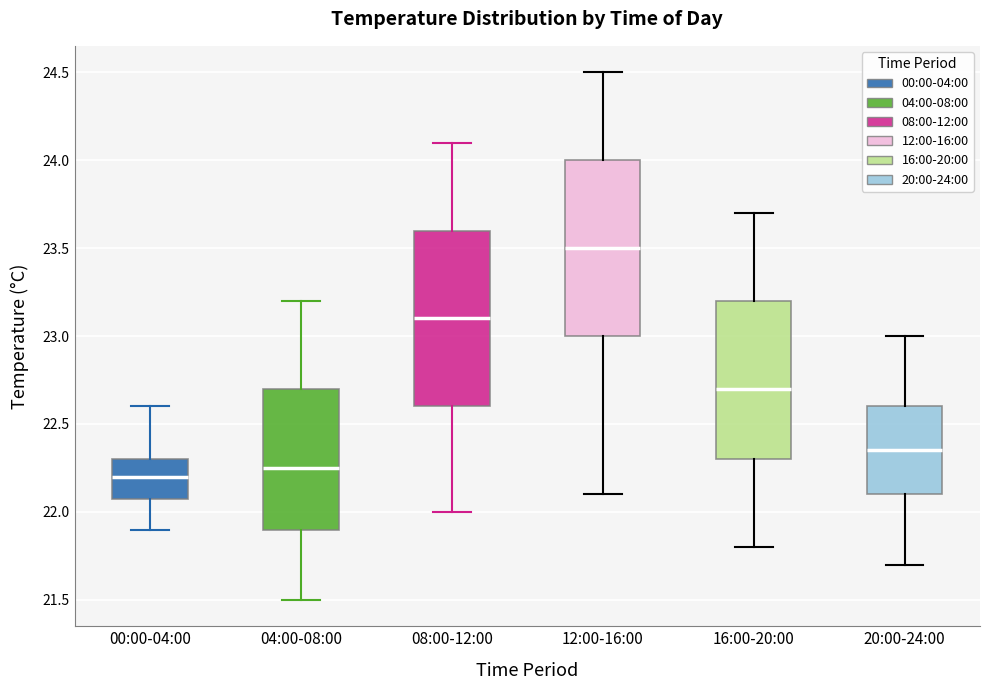

Reading left to right, read every box against the y-axis: the position of its median line, the range the box covers, and the ends of its whiskers. The values are not printed on the chart, so give them approximately, as read against the axis.

00:00-04:00: median 22.20, box 22.10 to 22.30, whiskers 21.90 to 22.60
04:00-08:00: median 22.25, box 21.90 to 22.70, whiskers 21.50 to 23.20
08:00-12:00: median 23.10, box 22.60 to 23.60, whiskers 22.00 to 24.10
12:00-16:00: median 23.50, box 23.00 to 24.00, whiskers 22.10 to 24.50
16:00-20:00: median 22.70, box 22.30 to 23.20, whiskers 21.80 to 23.70
20:00-24:00: median 22.35, box 22.10 to 22.60, whiskers 21.70 to 23.00